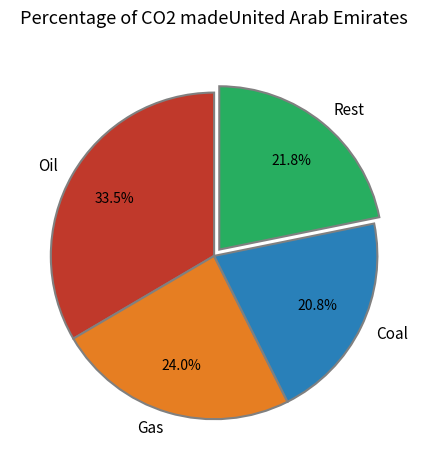

How many slices are in this pie chart?

4